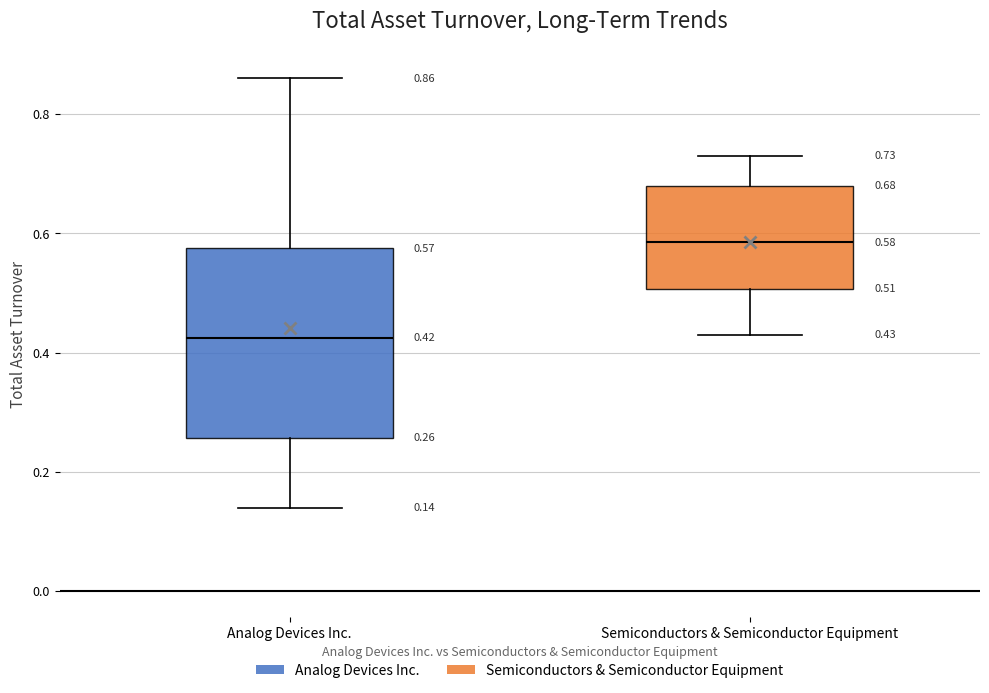

Which box is the tallest, from its lower edge to its upper edge?

Analog Devices Inc.